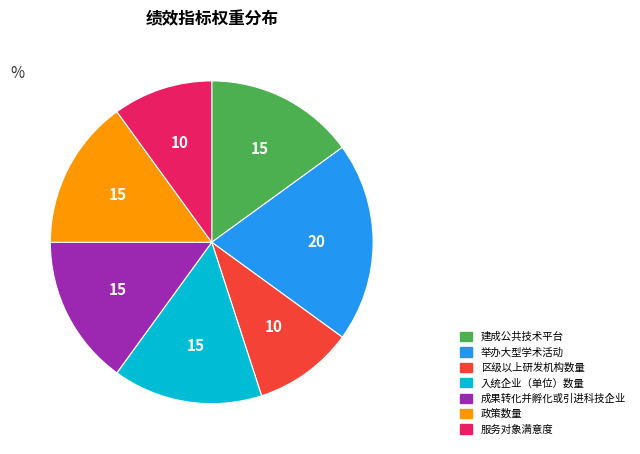

What is the largest slice in the pie chart?

举办大型学术活动